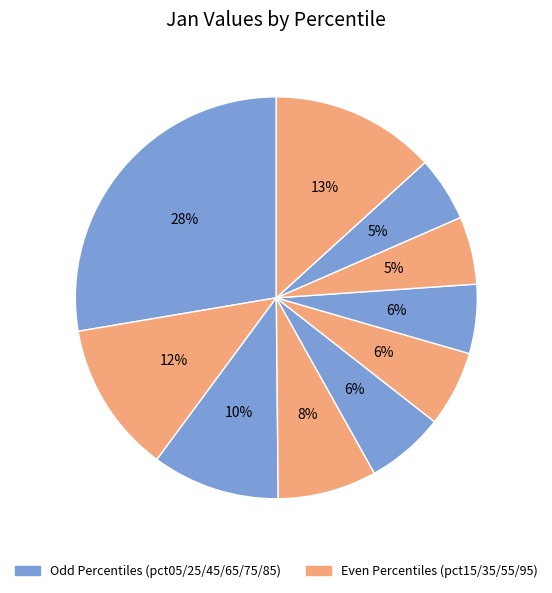

Count the number of slices in the pie.

10